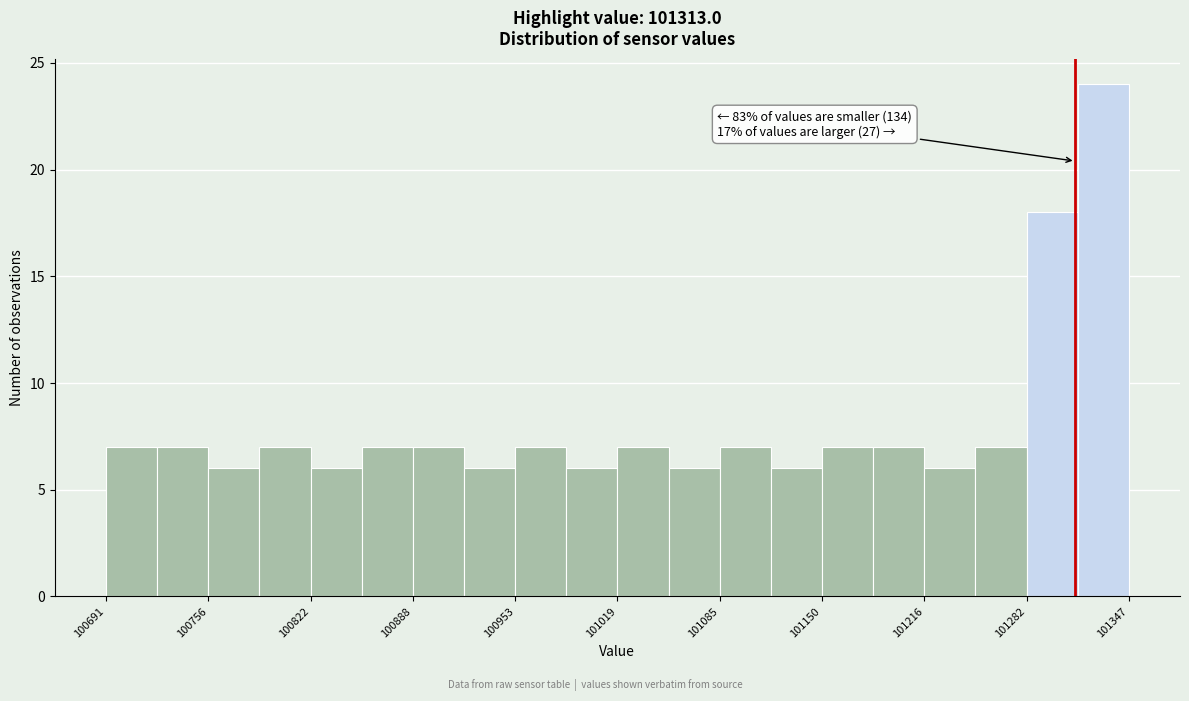

Around what value on the x-axis is the tallest bar? Give the approximate position of its centre, as read against the axis.

101330